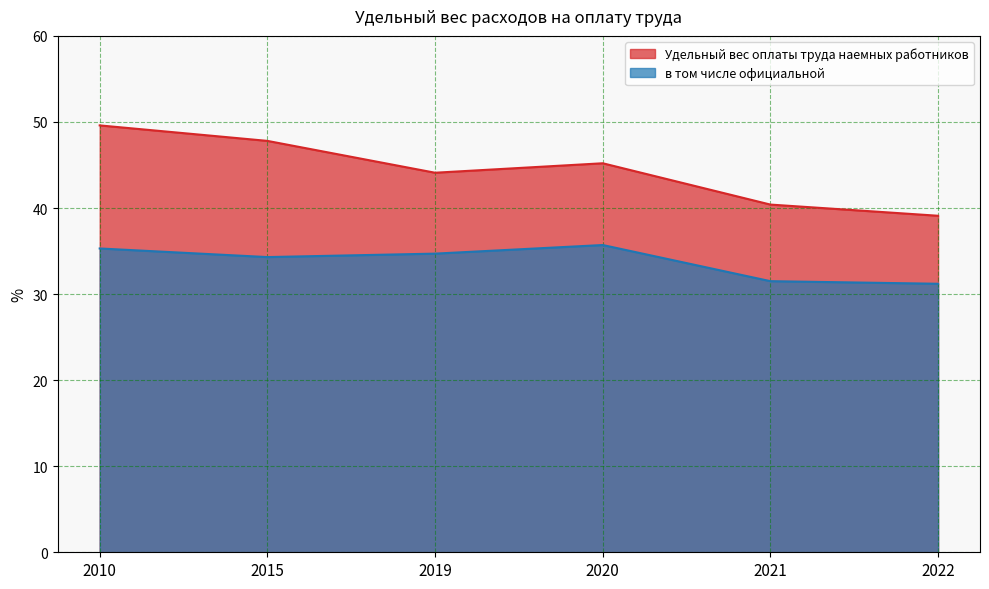

Reading left to right, transcribe all the data shown in this chart.

Удельный вес оплаты труда наемных работников: 49.6	47.8	44.1	45.2	40.4	39.1
в том числе официальной: 35.3	34.3	34.7	35.7	31.5	31.2